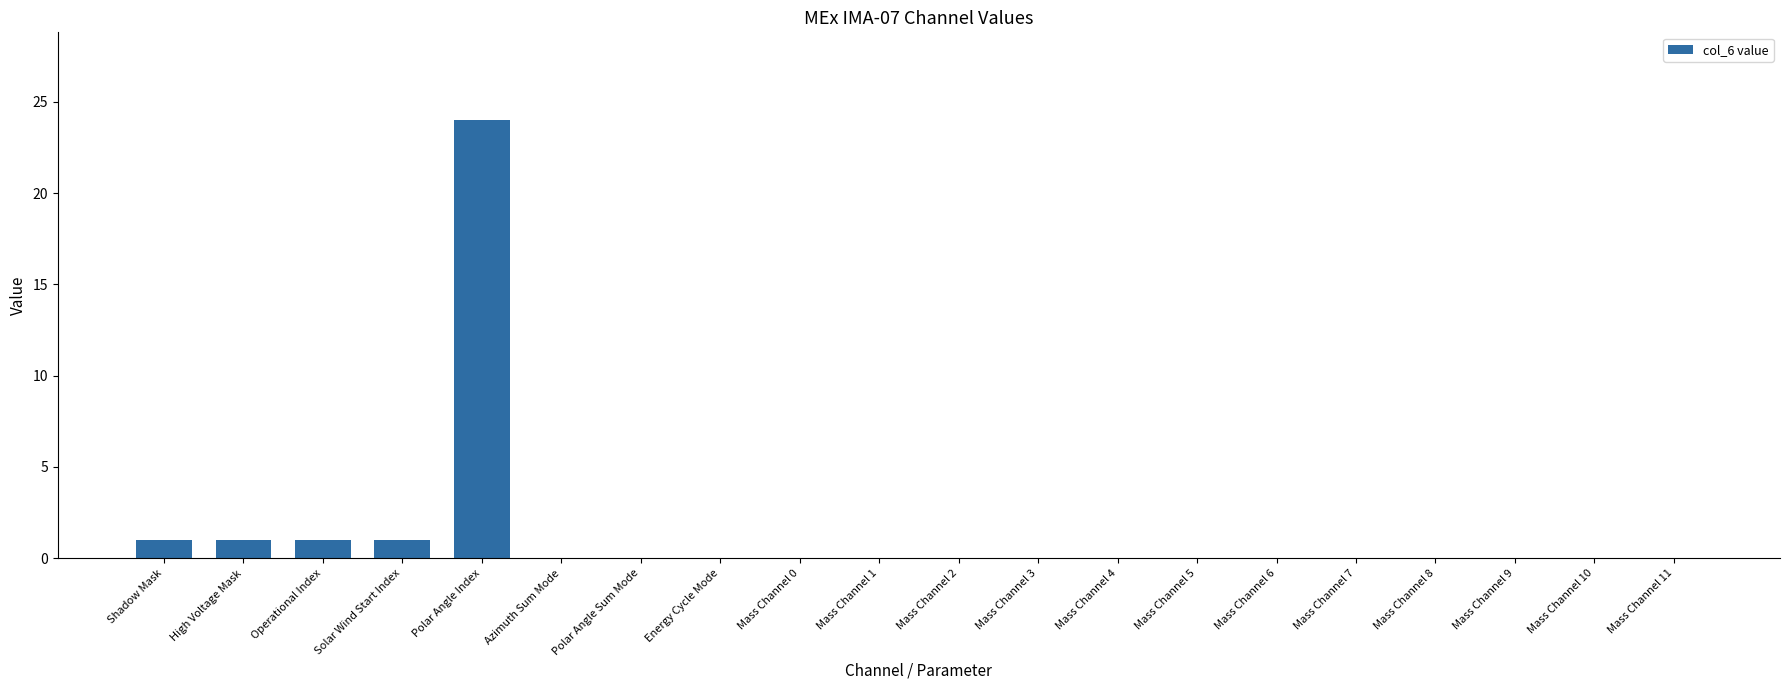

Are the bars grouped side by side (vs. stacked)?

No